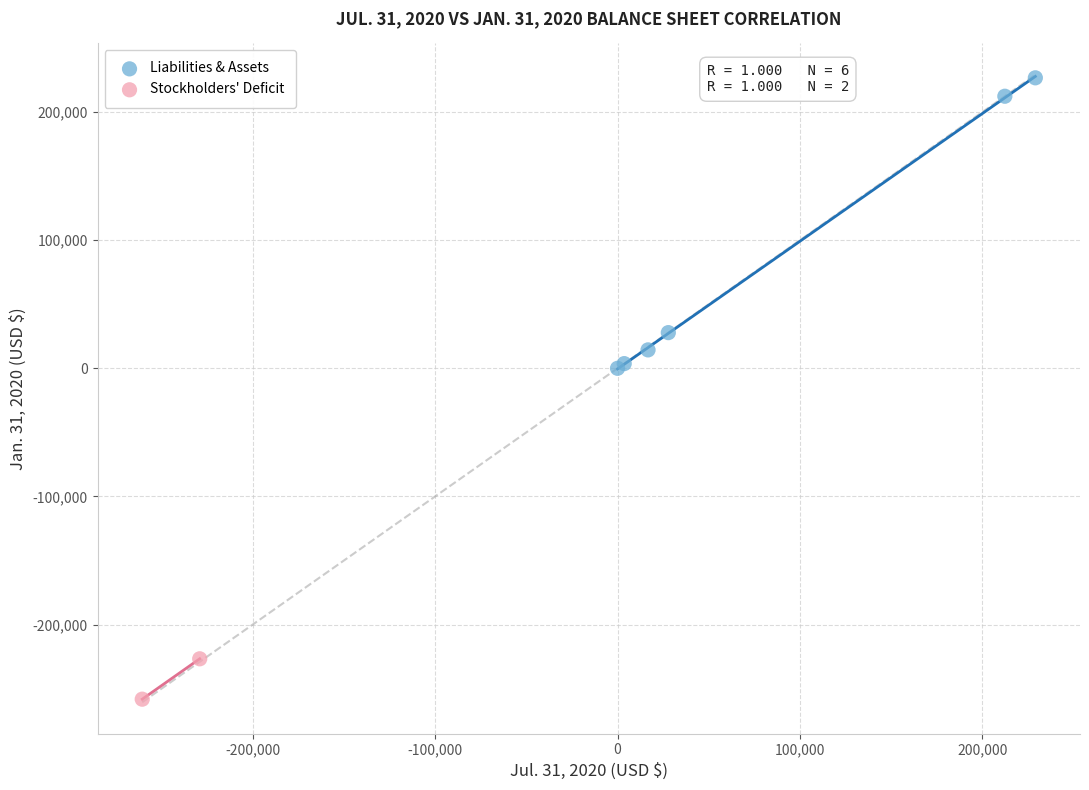

Which series reaches the minimum Y coordinate?

Stockholders' Deficit